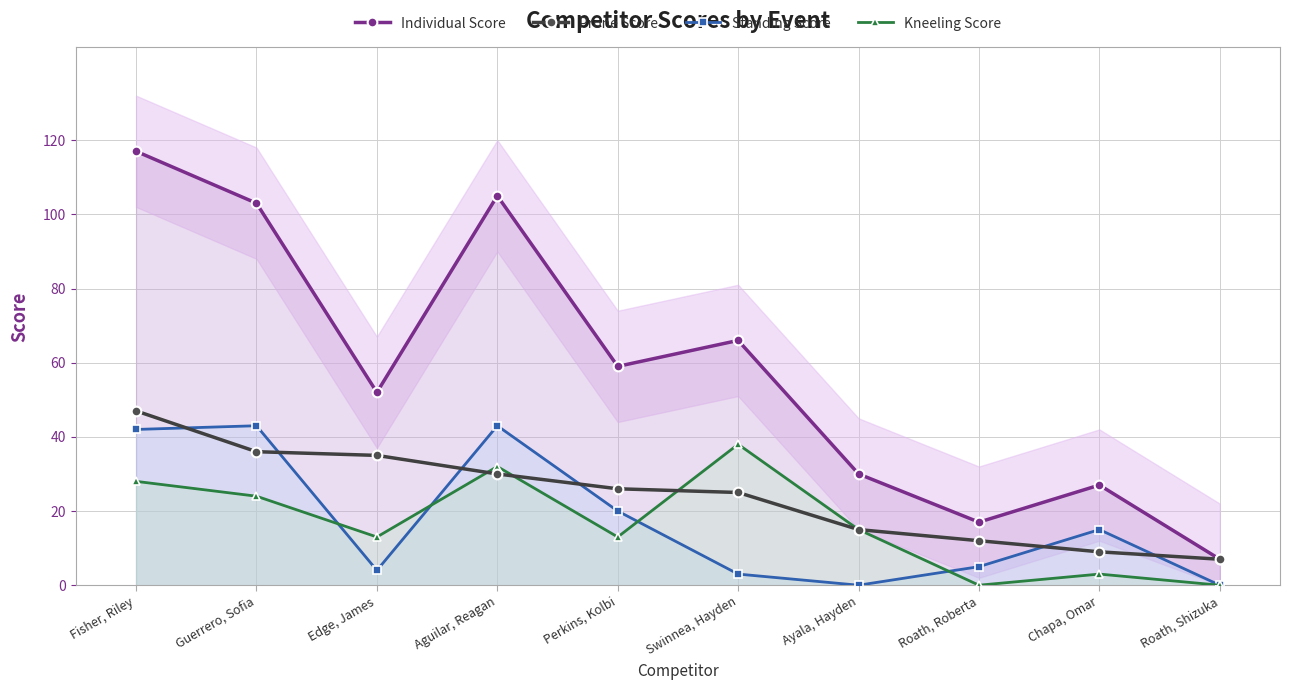

In Individual Score, how many points are lower than both neighbors (excluding endpoints)?

3